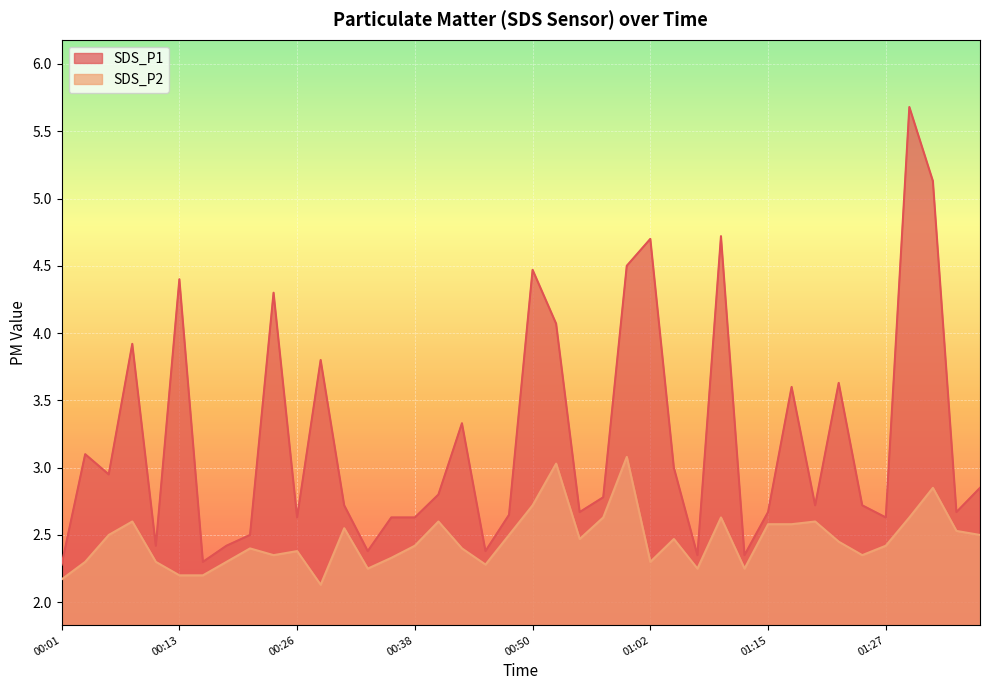

Which series changed the most between 00:38 and 00:55?

SDS_P2